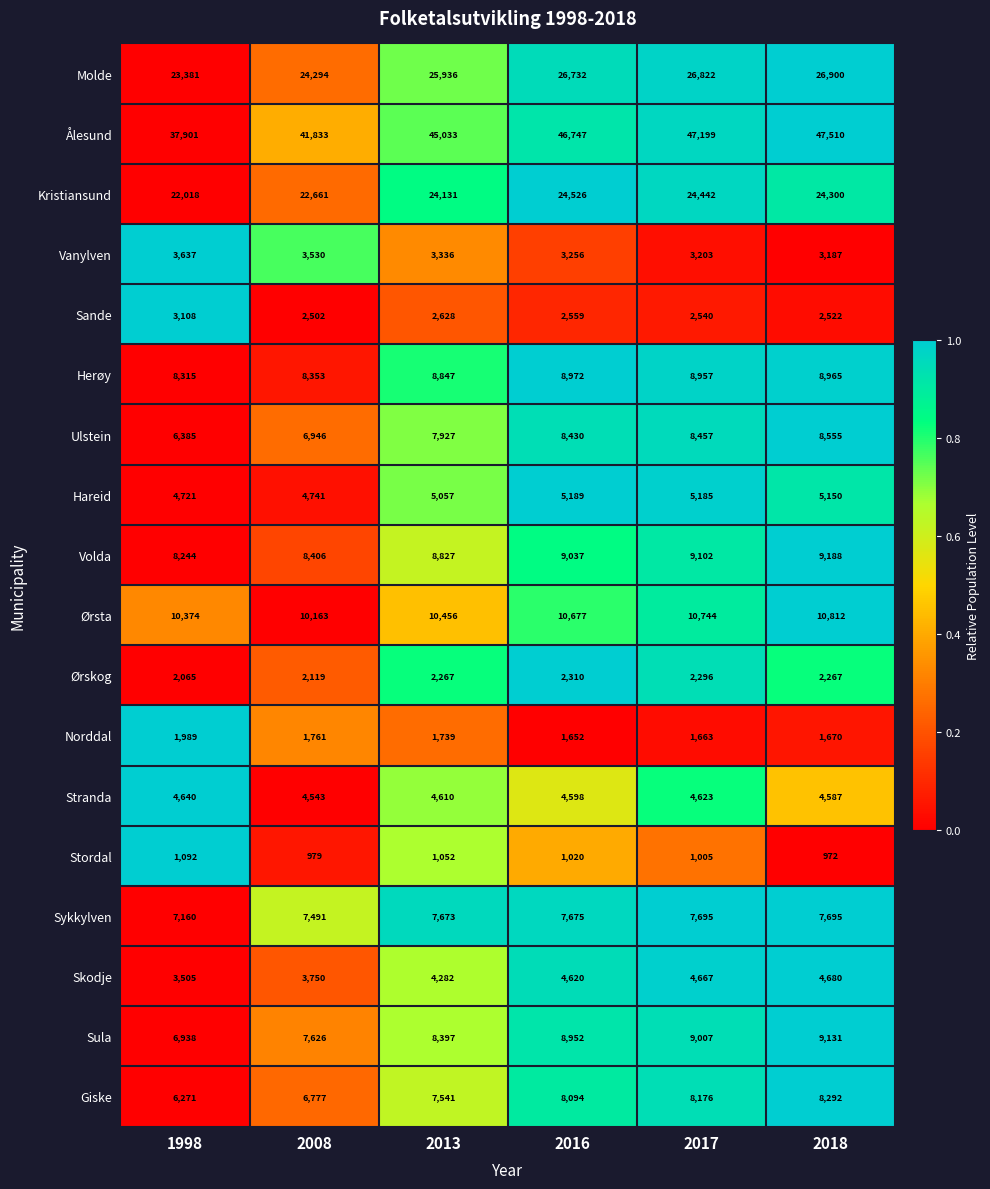

Count the number of data series in this chart.

18